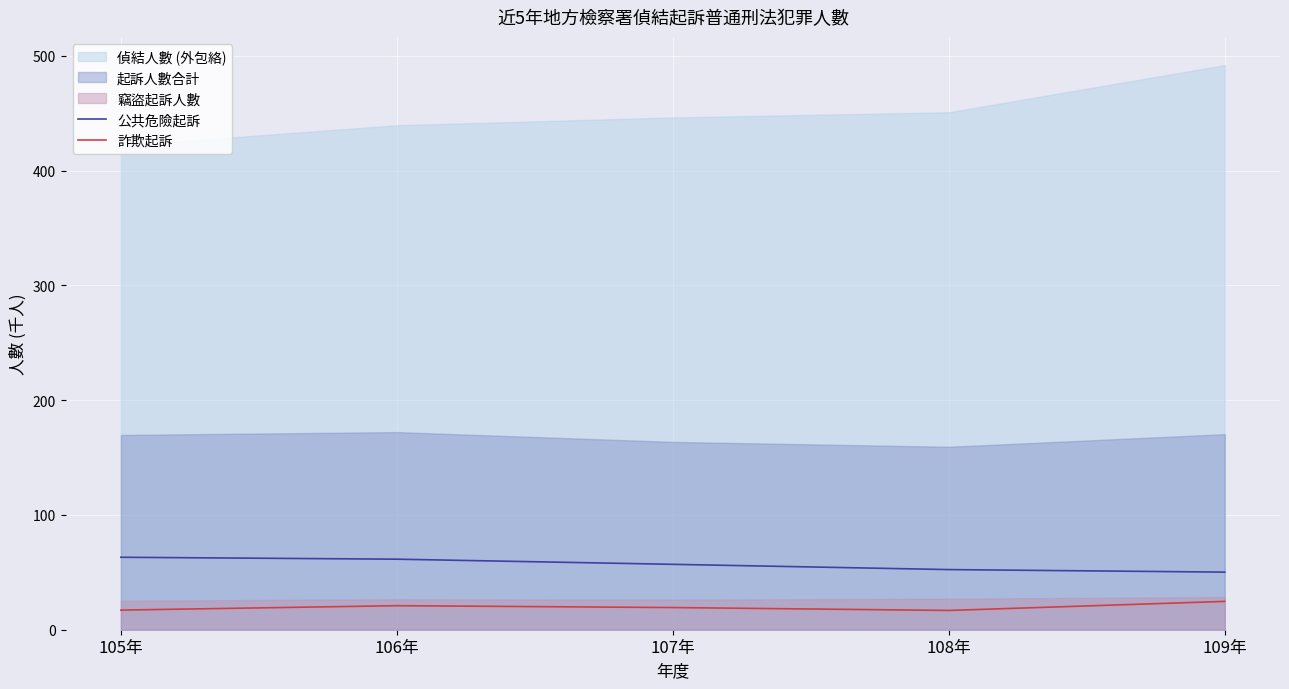

True or false: 公共危險起訴 has a value of 21.6 at 108年.

False